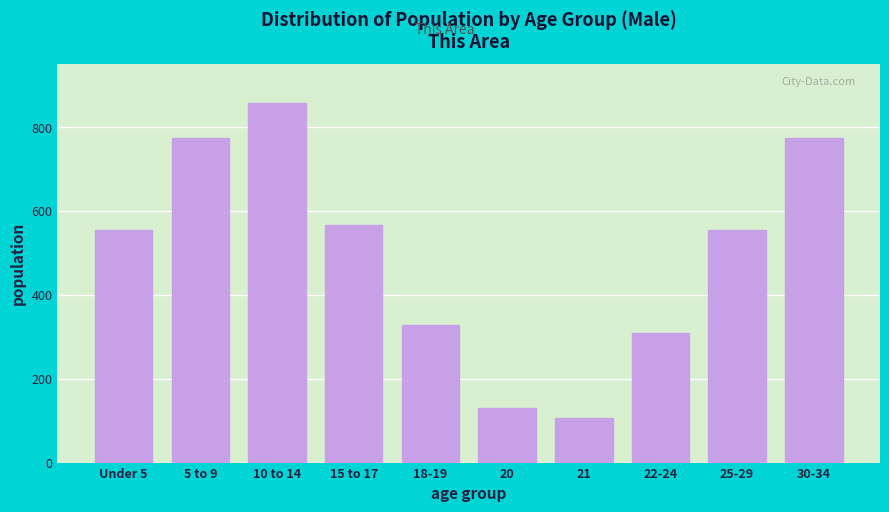

Reading left to right, transcribe all the data shown in this chart.

554	773	857	567	327	131	106	309	554	773